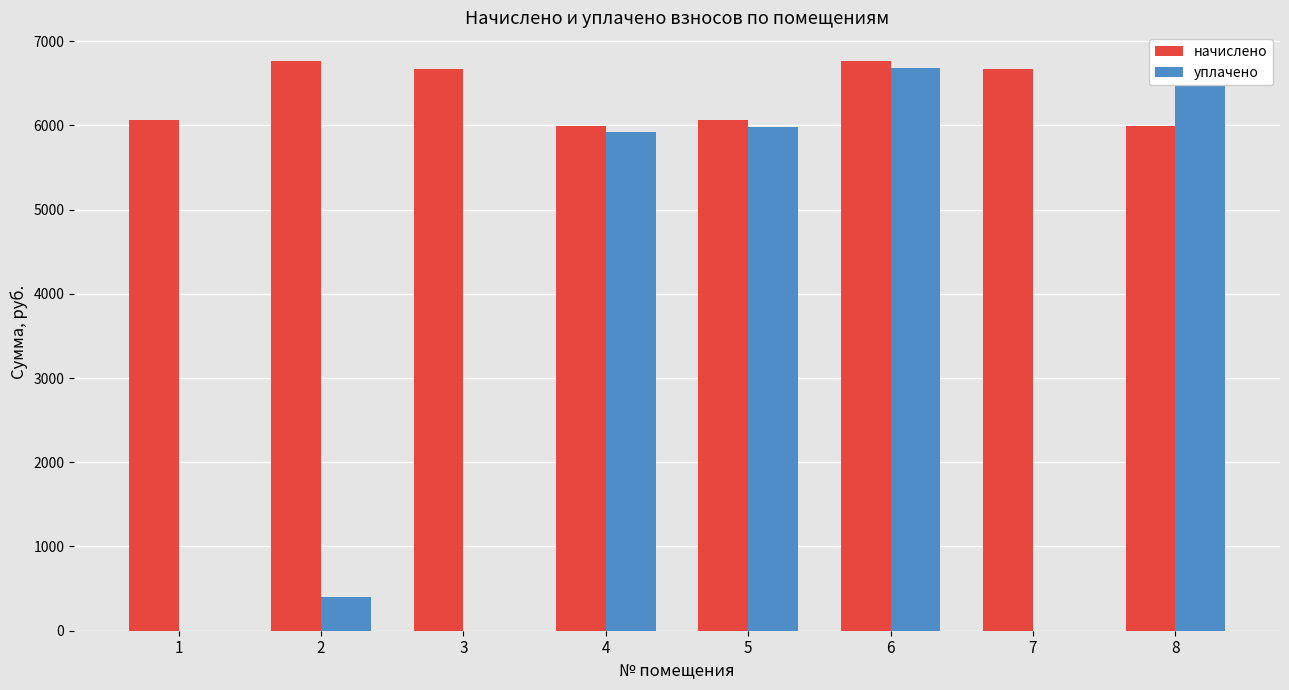

Which series has the widest spread of values?

уплачено